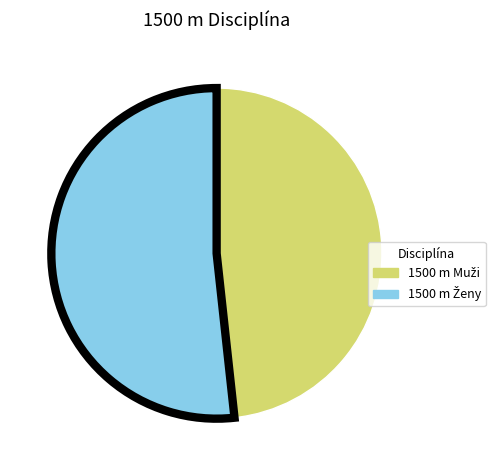

Count the number of slices in the pie.

2